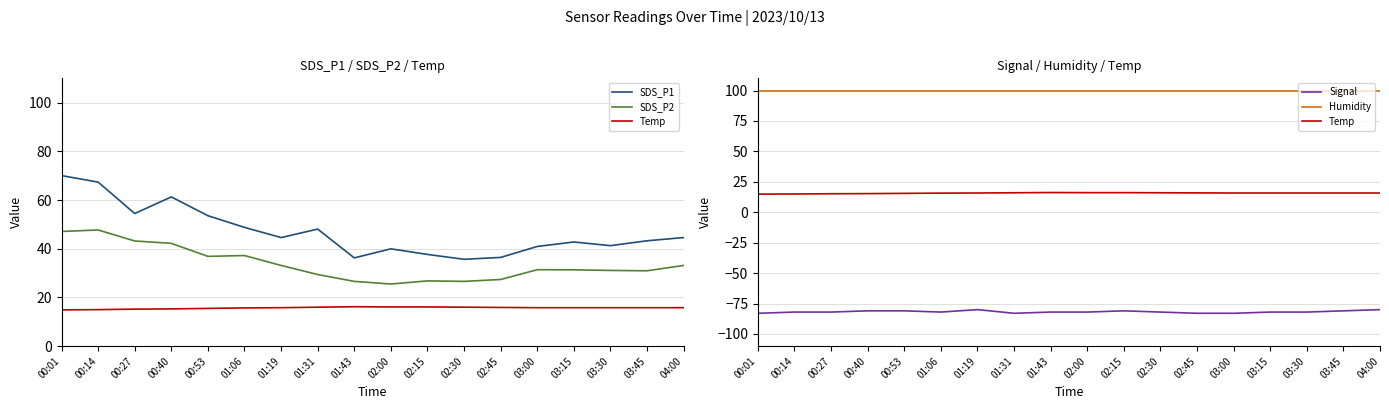

How many data points in Signal are less than -82?

4